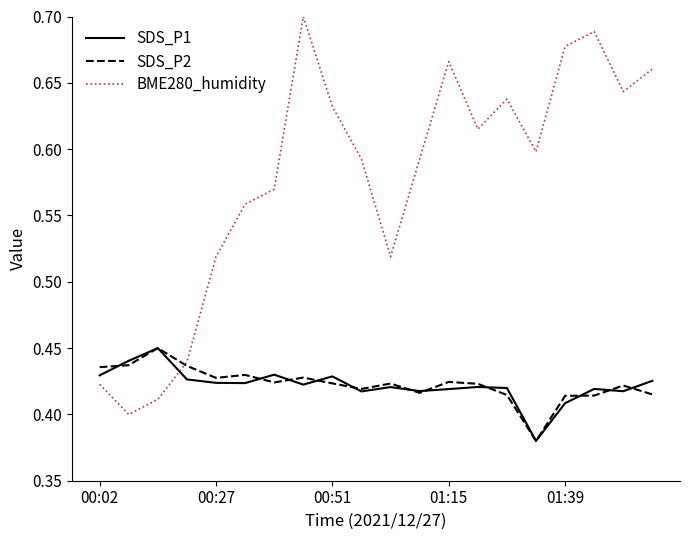

Which series has the largest range (max minus min)?

BME280_humidity